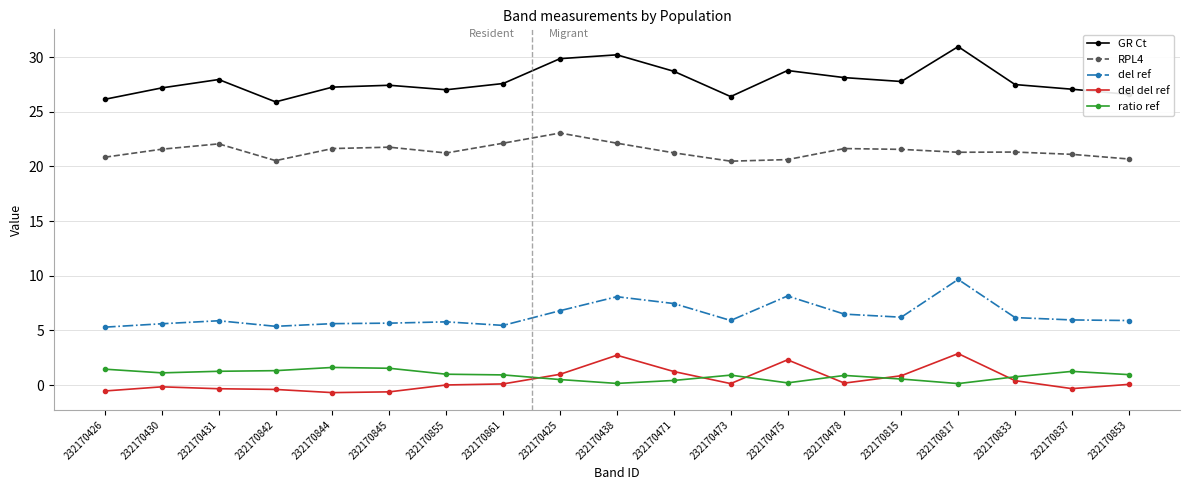

Which series has the largest total across all categories?

GR Ct